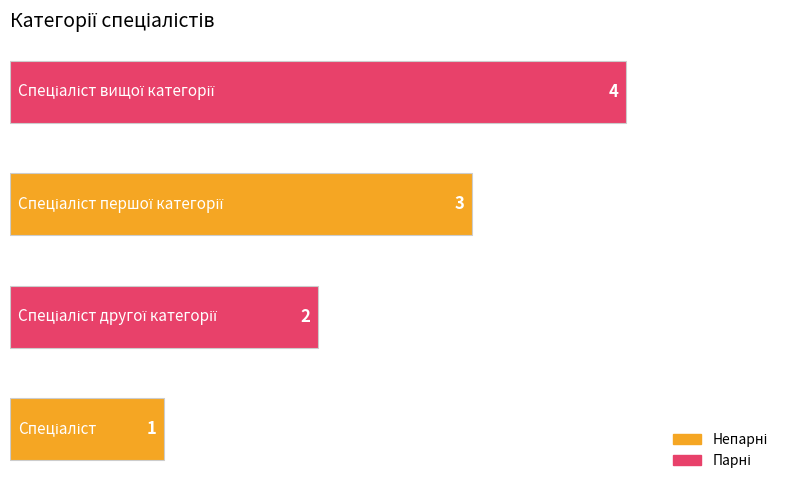

What is the difference between the maximum and minimum values?

3